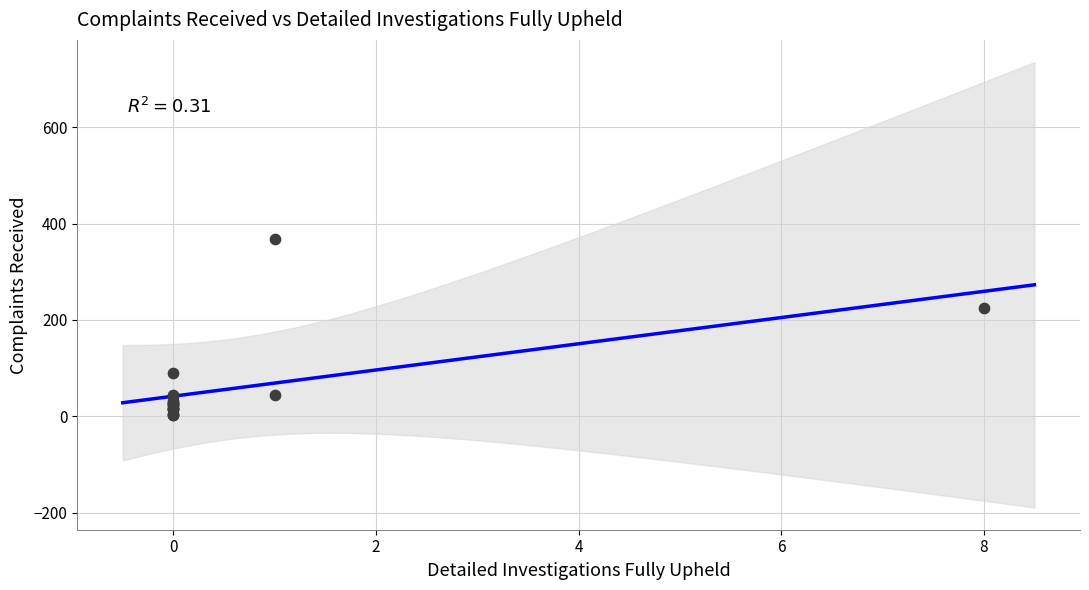

What Y value in the scatter plot is closest to 184?

225